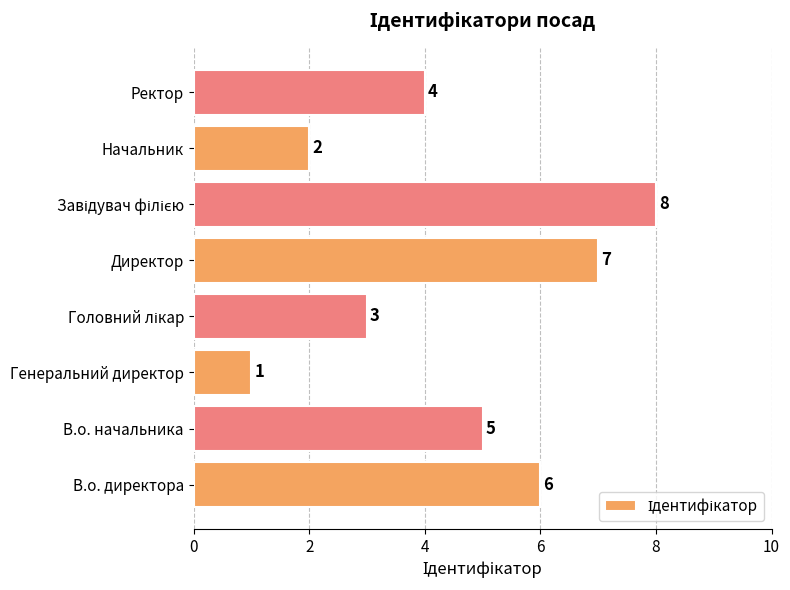

What is the difference between the second highest and minimum values?

6